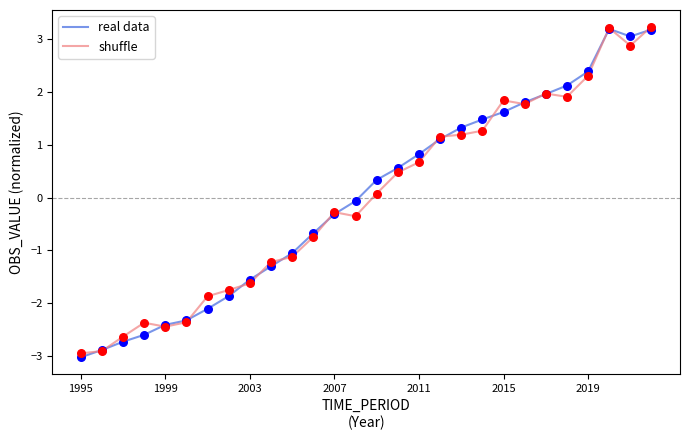

What is the maximum value for real data?

3.2